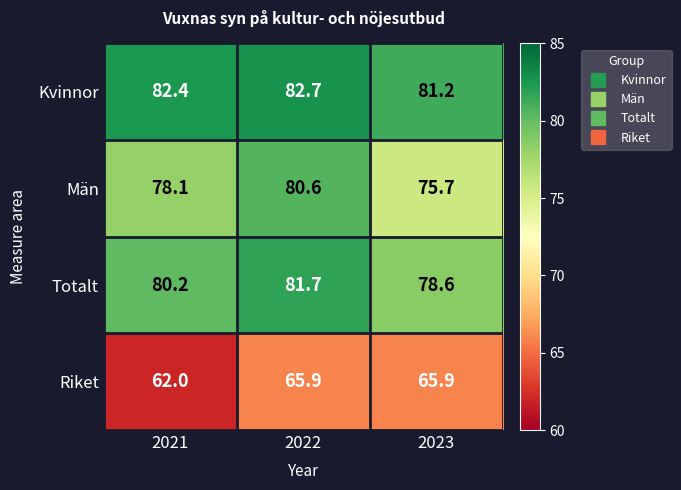

Between 2021 and 2023, which series saw the biggest shift?

Riket